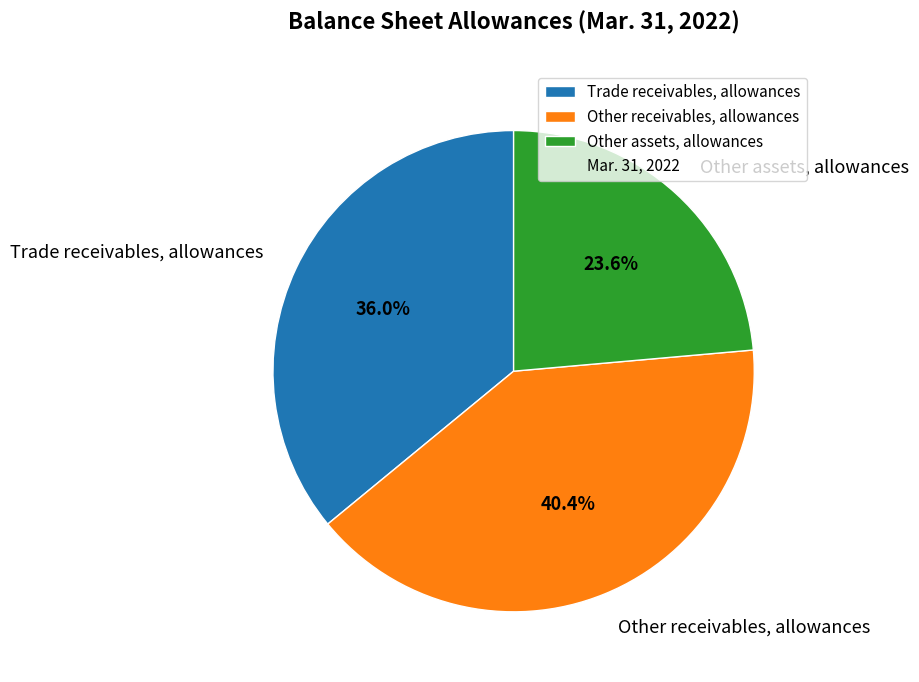

What is the smallest slice in the pie chart?

Other assets, allowances